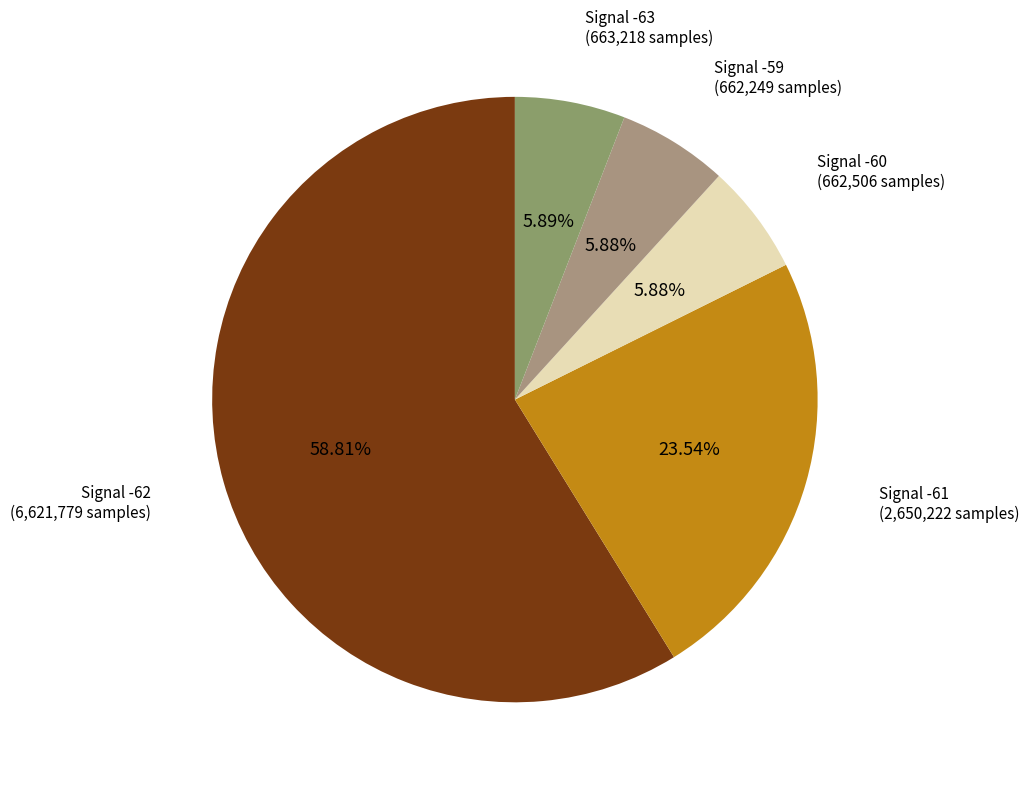

How many segments does this pie chart have?

5